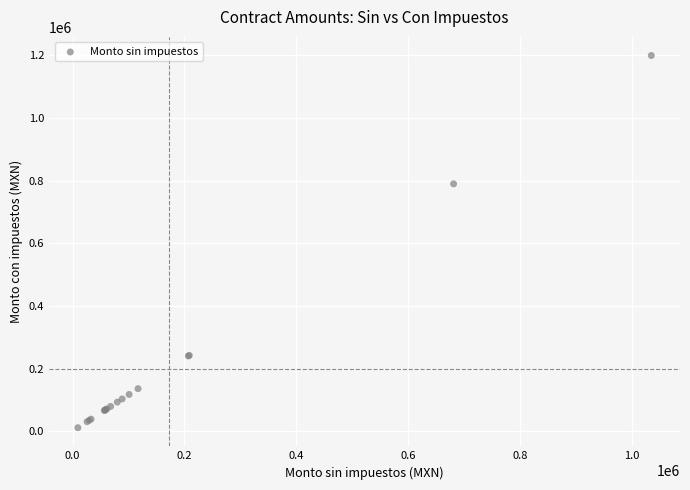

What Y value in the scatter plot is closest to 605449?

790000.0